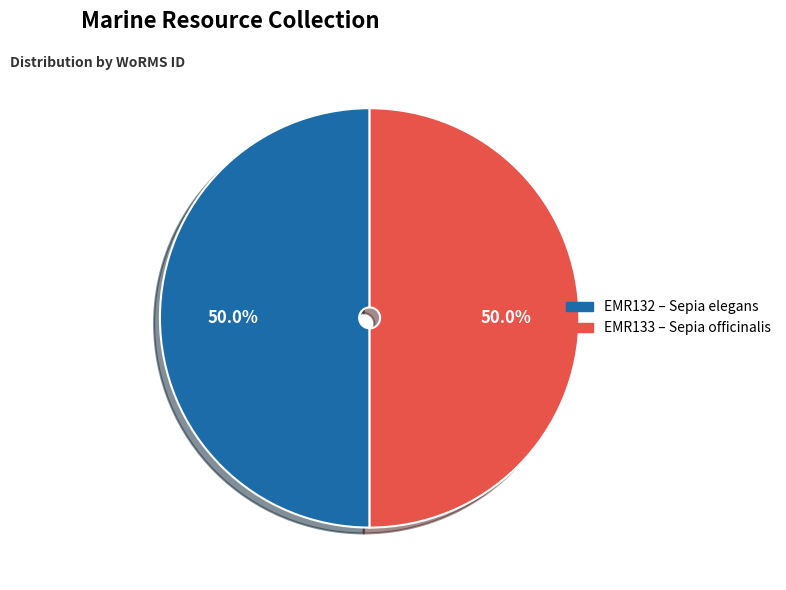

Approximately how many times larger is the value at EMR133 compared to EMR132?

1.0